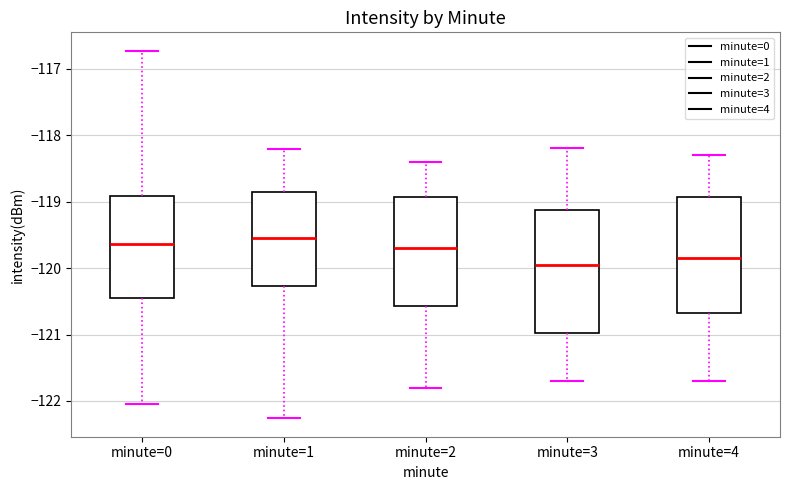

Where does the median line of the box for minute=3 sit on the y-axis? The values are not printed on the chart, so give them approximately, as read against the axis.

-119.9